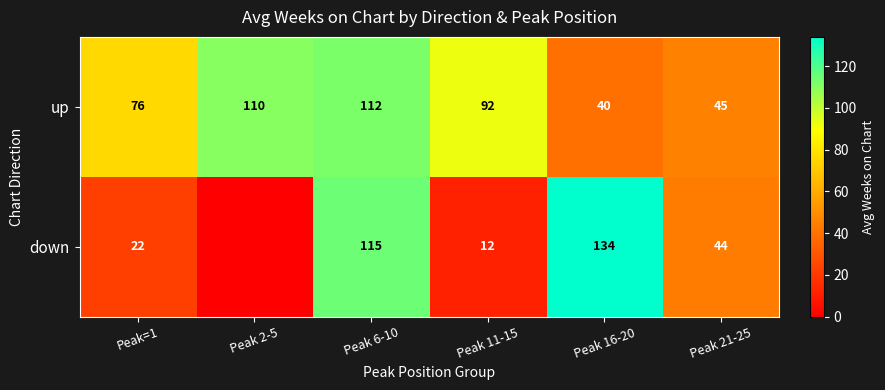

At Peak=1, list the series in order from smallest to largest.

down, up